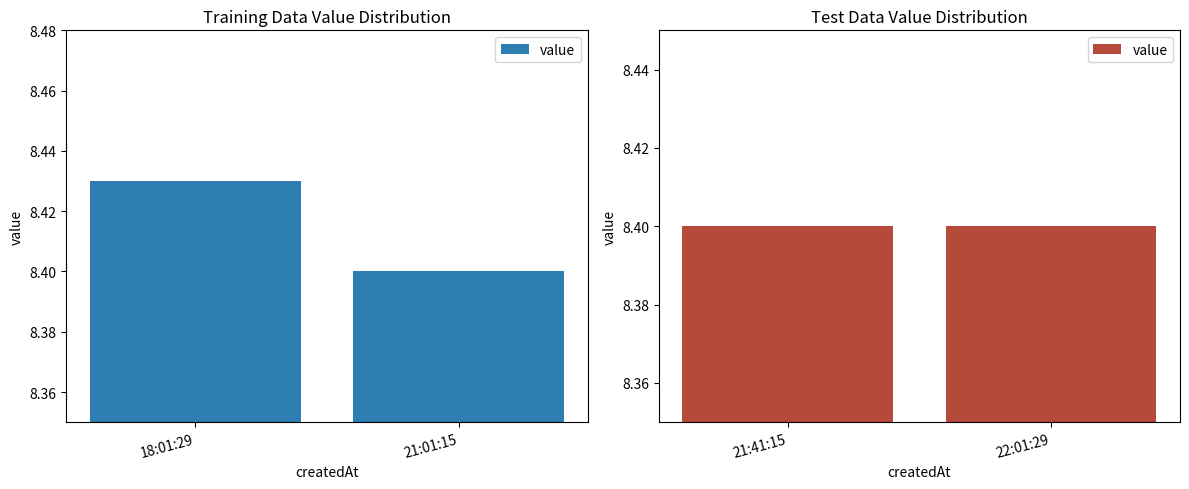

Reading right to left, what are all the values shown in this chart?

2023-12-01T22:01:29.875Z=8.4	2023-12-01T21:41:15.705Z=8.4	2023-12-01T21:01:15.855Z=8.4	2023-12-01T18:01:29.969Z=8.4